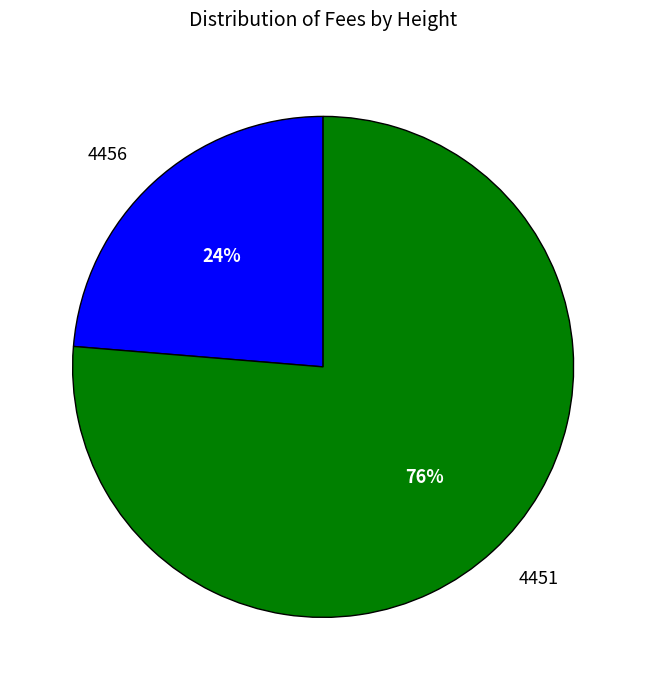

How many segments does this pie chart have?

2